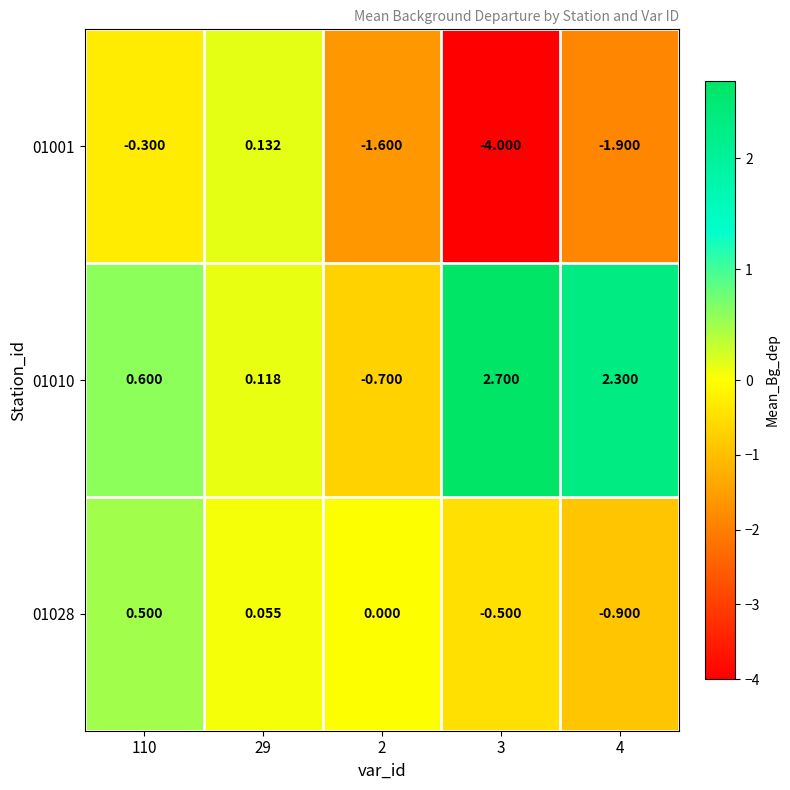

Is the value of 01010 at 2 greater than the value of 01028 at 3?

No